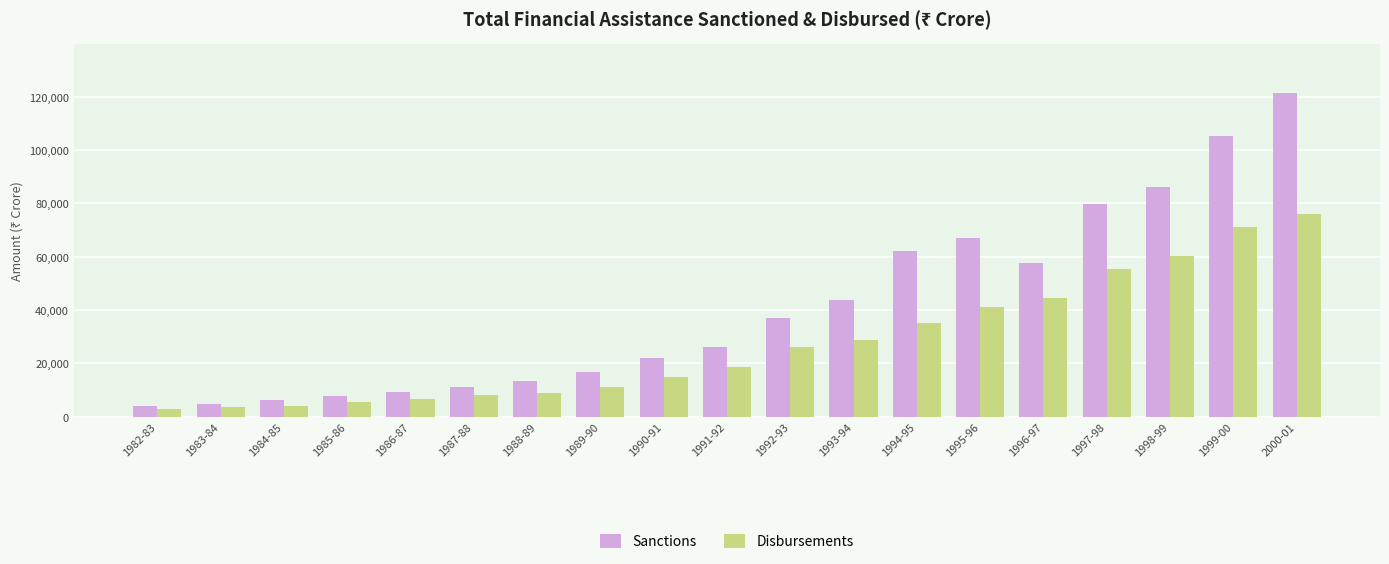

The value of Disbursements at 1987-88 is 8143. True or false?

True